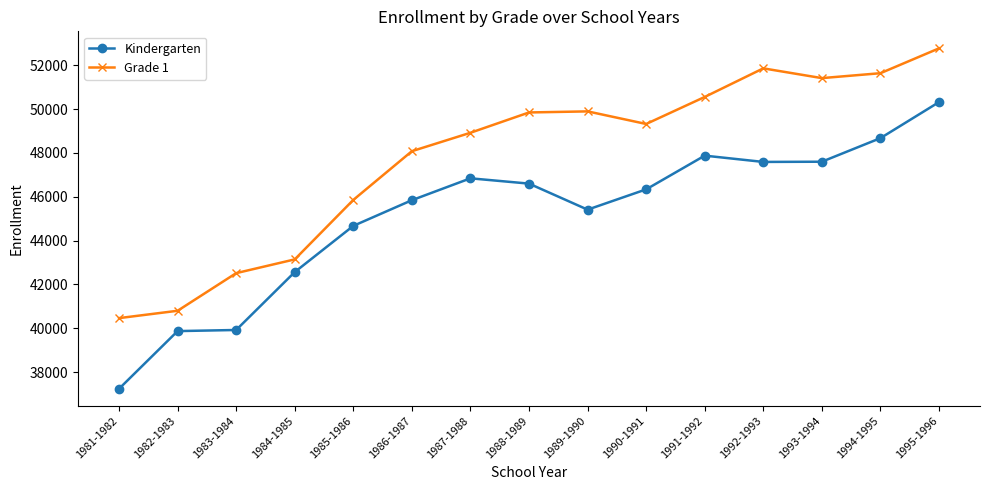

At which label does Grade 1 first exceed 49319?

1988-1989